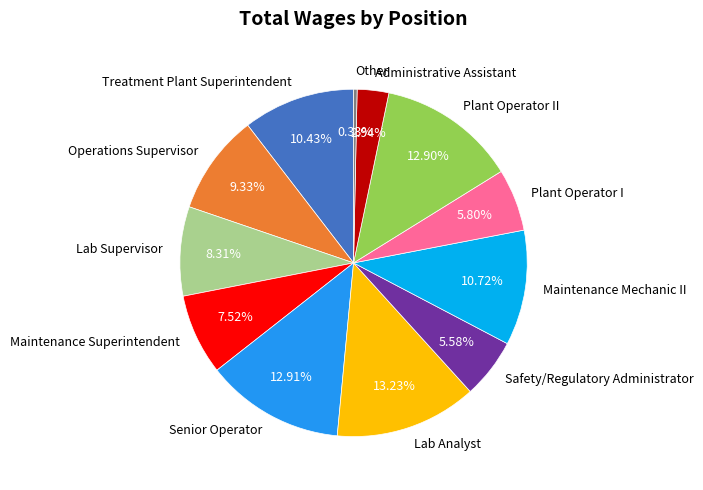

Count the number of slices in the pie.

12